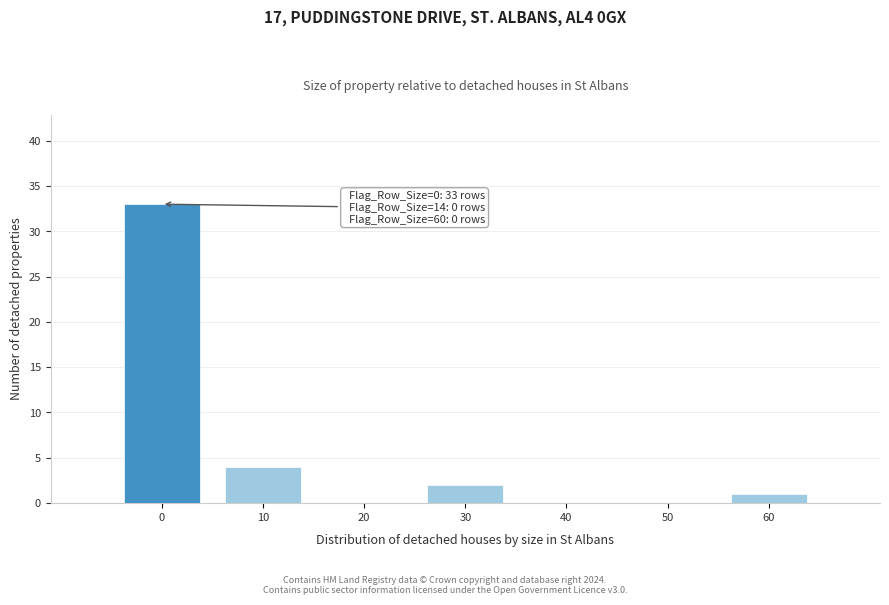

Reading left to right, what are all the values shown in this chart?

0=33	10=4	20=0	30=2	40=0	50=0	60=1